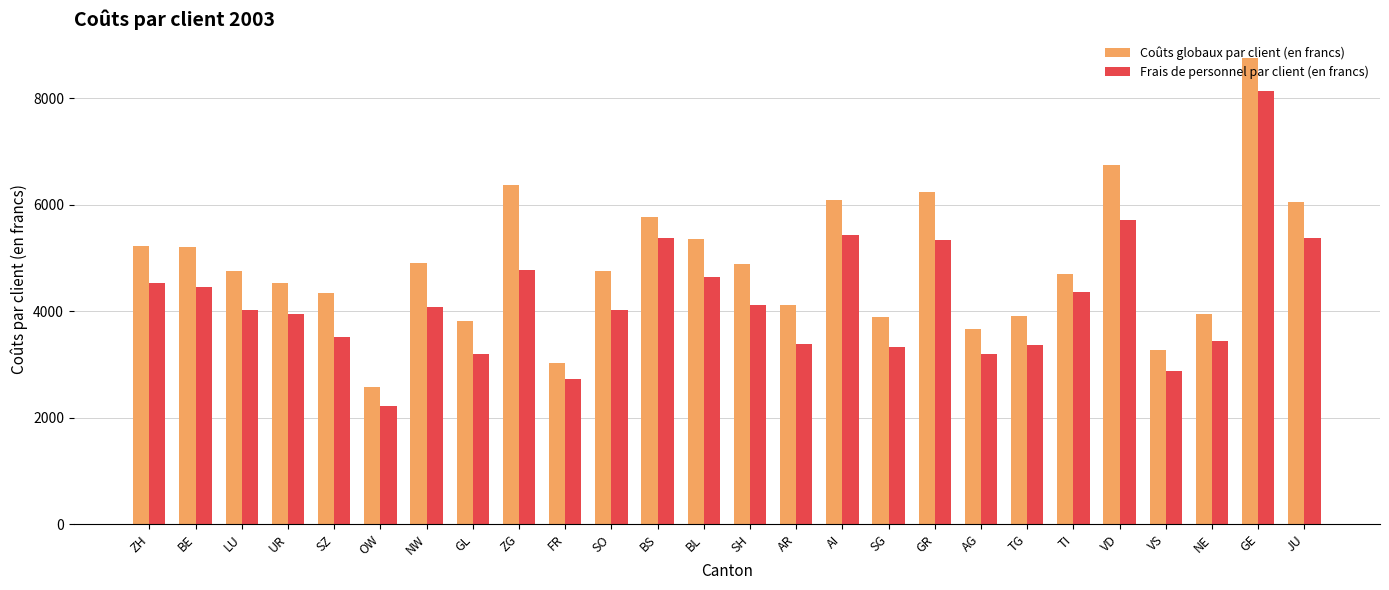

What is the difference between the highest and lowest values at GR?

897